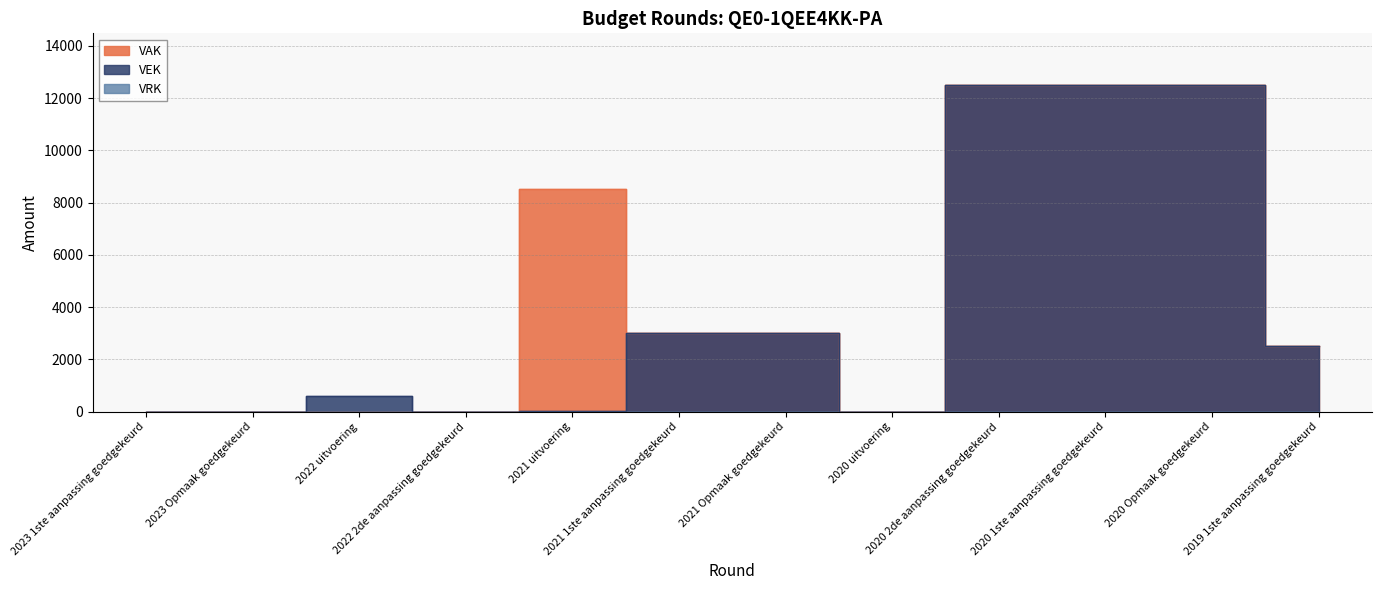

List the labels in order of VAK value, smallest first.

2023 1ste aanpassing goedgekeurd, 2023 Opmaak goedgekeurd, 2022 uitvoering, 2022 2de aanpassing goedgekeurd, 2020 uitvoering, 2019 1ste aanpassing goedgekeurd, 2021 1ste aanpassing goedgekeurd, 2021 Opmaak goedgekeurd, 2021 uitvoering, 2020 2de aanpassing goedgekeurd, 2020 1ste aanpassing goedgekeurd, 2020 Opmaak goedgekeurd